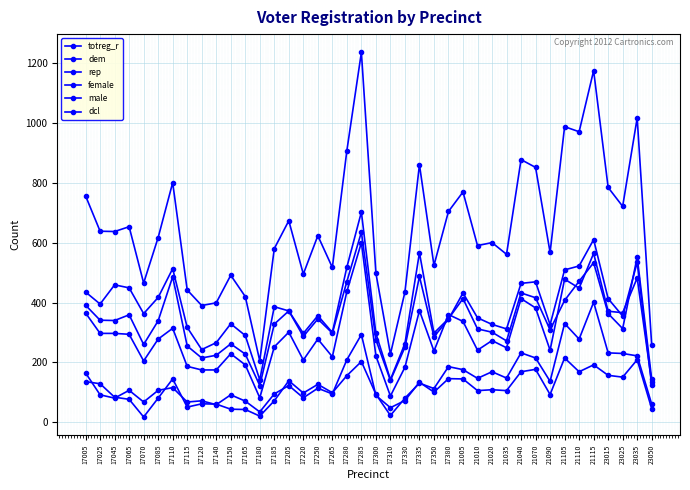

At which category is the sum across all series the highest?

17285